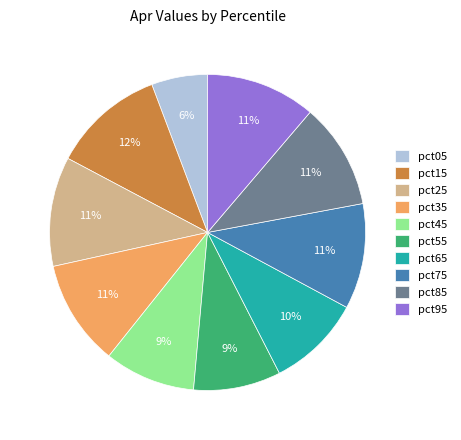

The pct85 slice represents 25% of the pie. True or false?

False